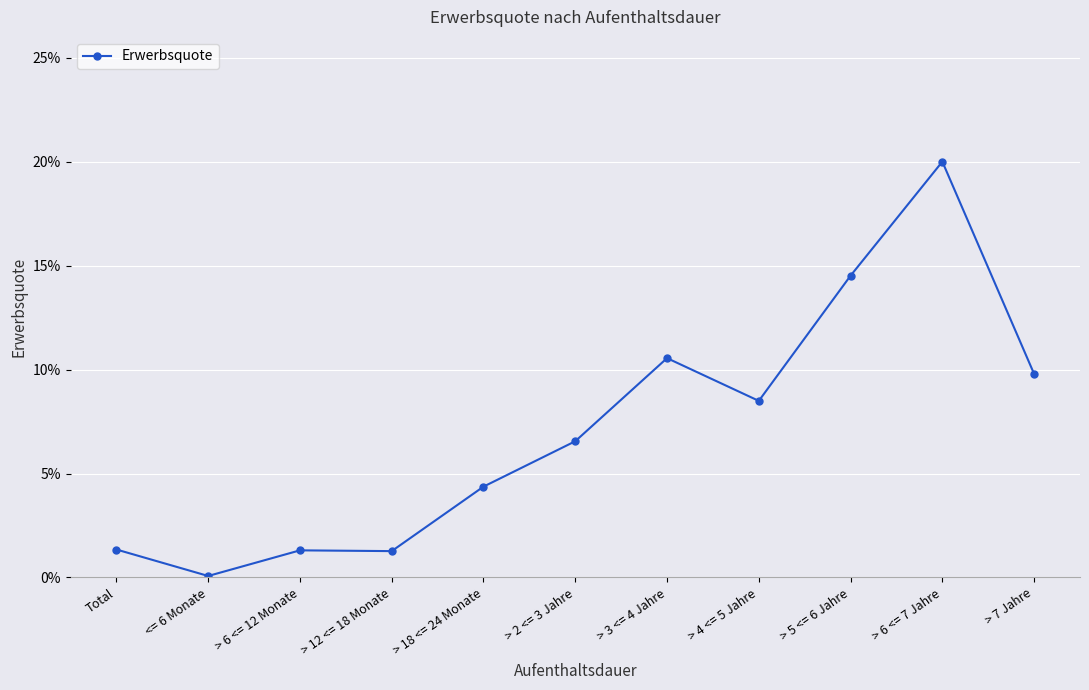

What is the label of the 10th point from the right?

<= 6 Monate